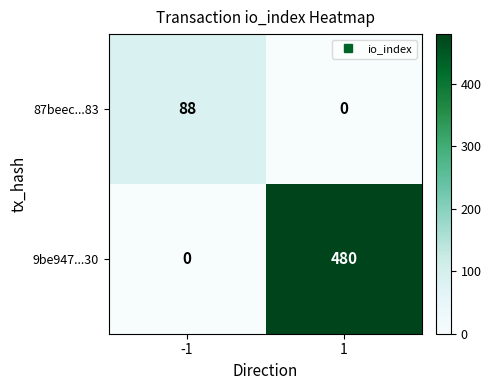

Which series has the largest range (max minus min)?

9be947...30